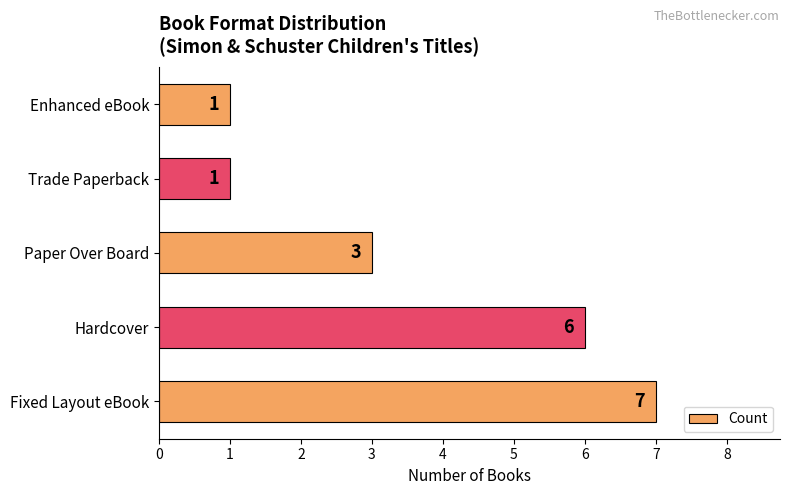

Reading bottom to top, list all the values displayed in this chart.

7	6	3	1	1